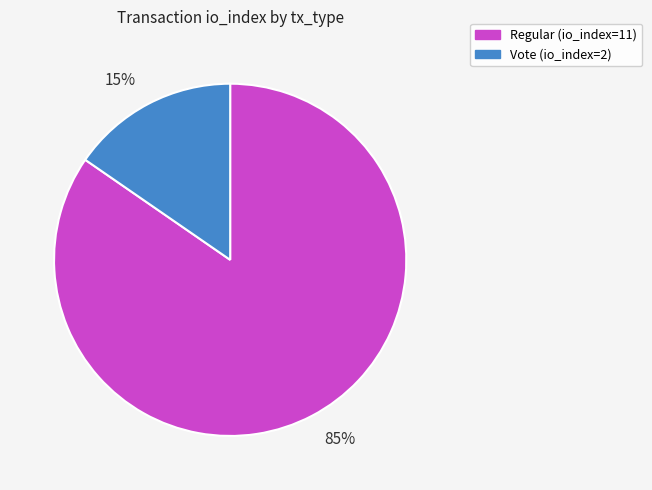

To the nearest percent, what is the average slice percentage?

50%